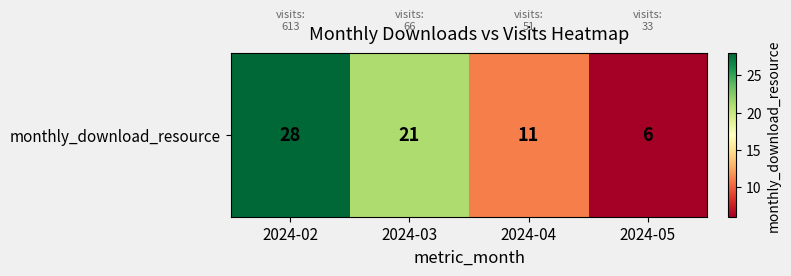

Reading left to right, transcribe all the data shown in this chart.

28	21	11	6